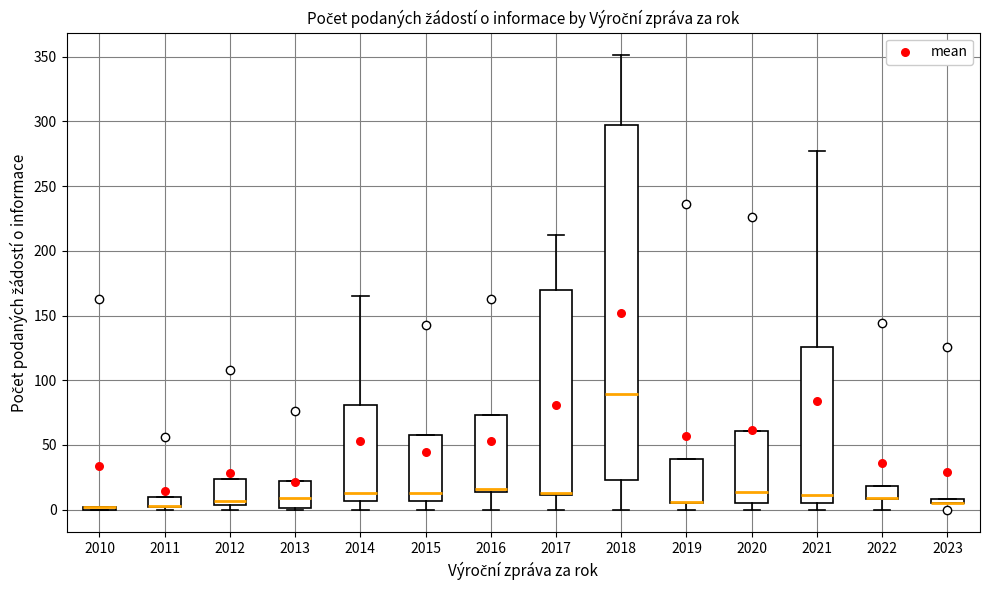

Where is the lower edge of the box at x = 2021 on the y-axis? The values are not printed on the chart, so give them approximately, as read against the axis.

5